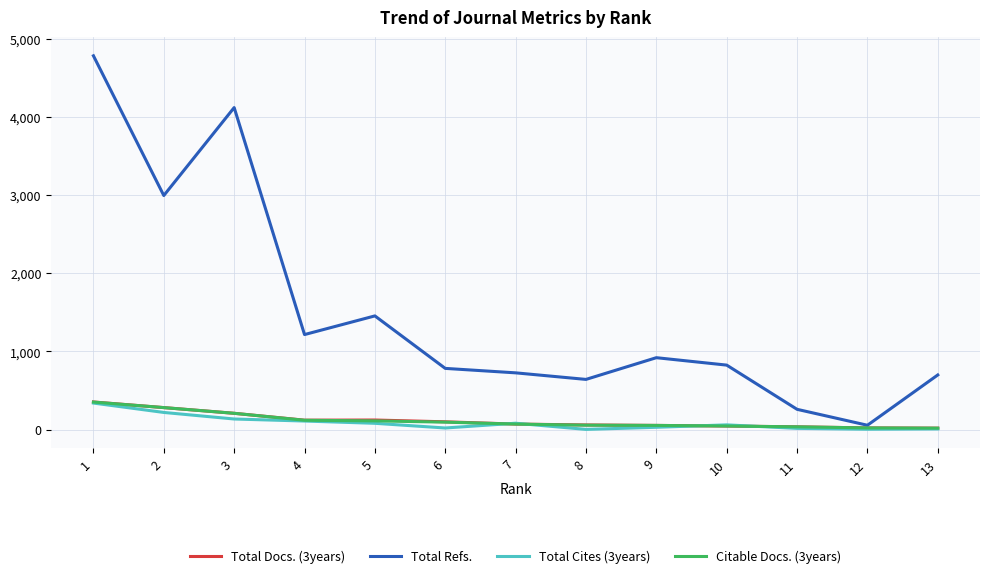

Which series has the largest total across all categories?

Total Refs.